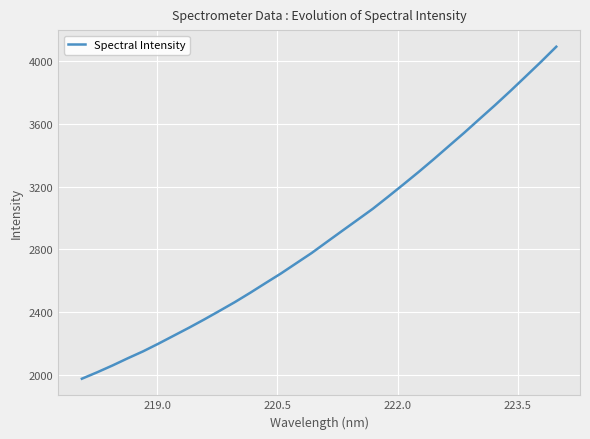

How many series are shown in this chart?

1